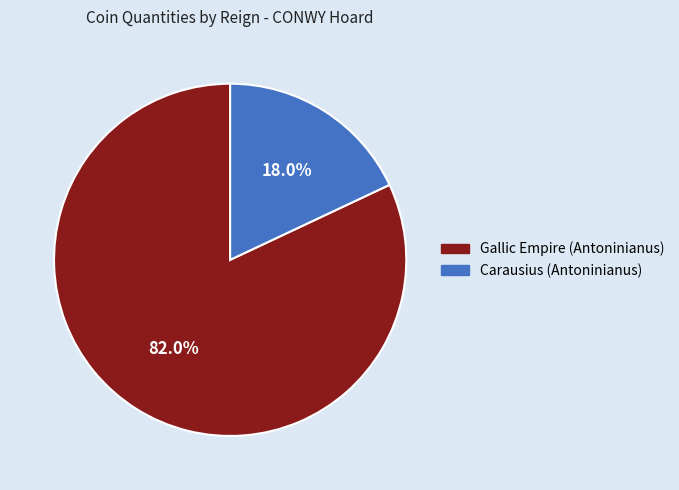

True or false: Gallic Empire (Antoninianus) accounts for 82% of the total.

True